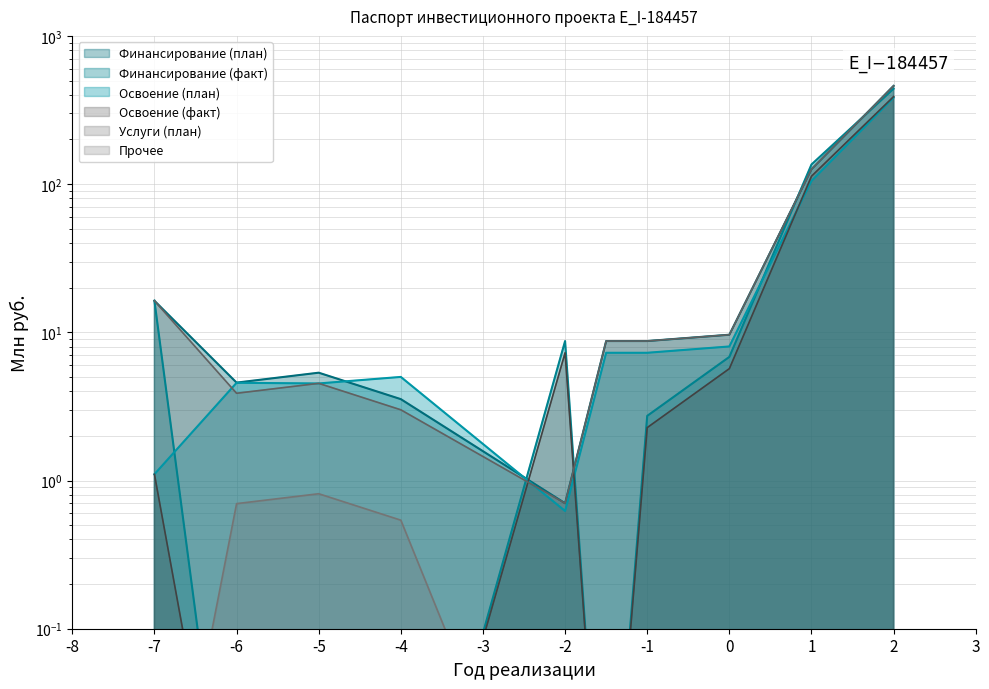

Between -5 and -4, which series saw the biggest shift?

Финансирование (план)